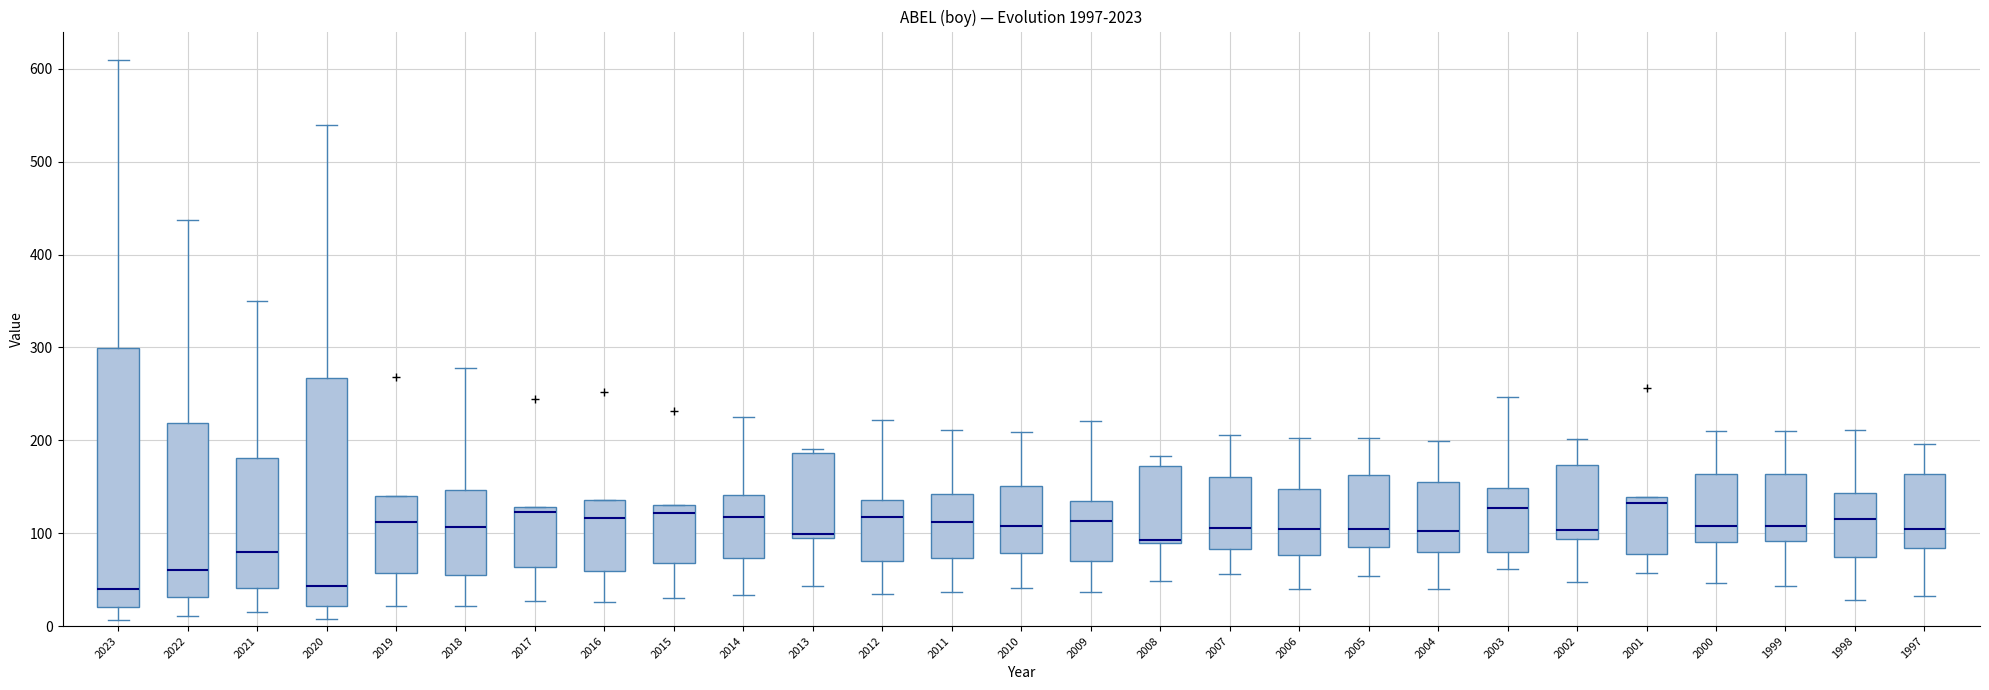

Where is the lower edge of the box at x = 2019 on the y-axis? The values are not printed on the chart, so give them approximately, as read against the axis.

60